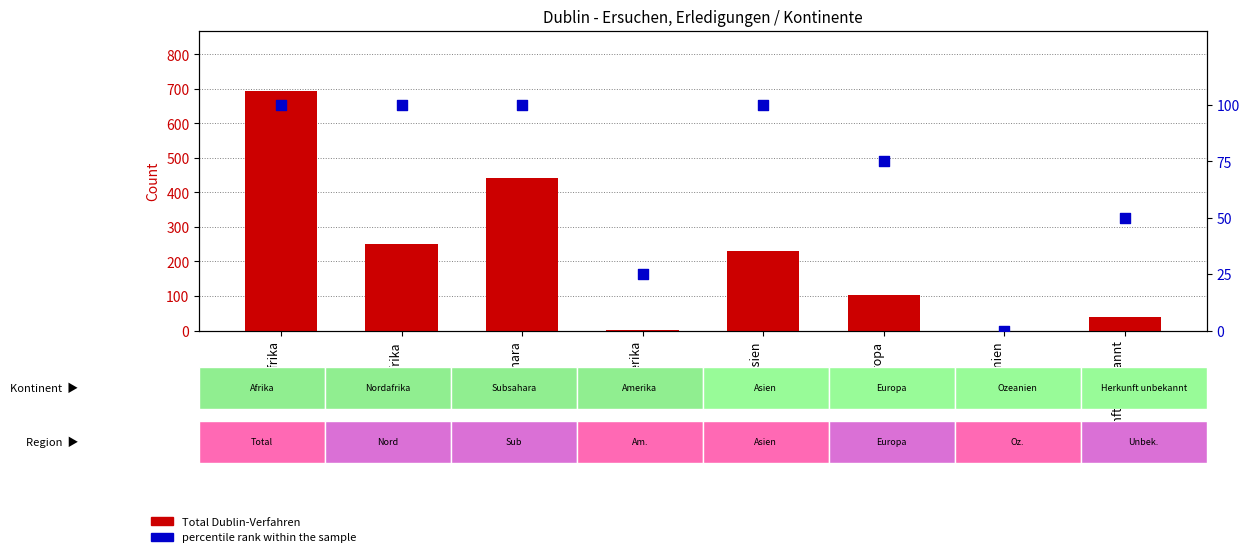

At which category is the sum across all series the highest?

Afrika